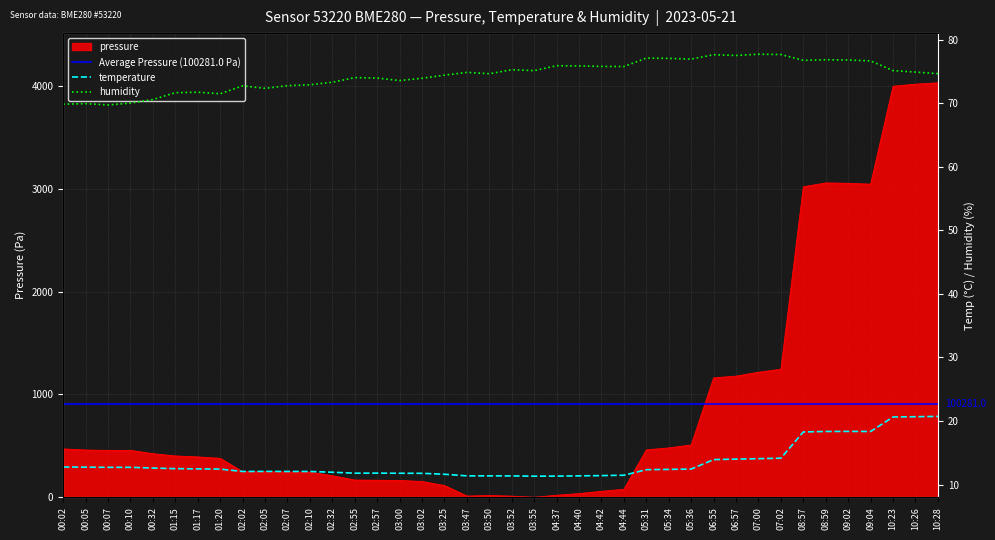

Reading left to right, extract all data points from this chart.

pressure: 470.4	459.2	455.9	455.9	423.7	401.8	392.4	378.8	247.8	249.5	245.2	244.4	209.7	167.3	165.6	163.0	153.6	113.8	11.8	17.0	11.0	0.0	19.7	35.9	58.1	77.6	461.2	479.9	508.9	1161.2	1178.2	1215.9	1244.9	3019.5	3056.7	3053.2	3044.5	3997.1	4017.1	4030.1
temperature: 12.8	12.8	12.7	12.7	12.6	12.5	12.5	12.4	12.1	12.1	12.1	12.1	11.9	11.8	11.8	11.8	11.8	11.6	11.4	11.4	11.4	11.3	11.3	11.4	11.4	11.5	12.3	12.4	12.4	13.9	14.0	14.1	14.2	18.3	18.4	18.4	18.4	20.6	20.7	20.7
humidity: 69.8	69.9	69.7	70.0	70.6	71.6	71.7	71.5	72.7	72.3	72.7	72.9	73.3	74.0	73.9	73.5	73.9	74.4	74.8	74.6	75.2	75.1	75.9	75.8	75.8	75.8	77.1	77.0	76.9	77.6	77.5	77.7	77.6	76.7	76.8	76.8	76.6	75.1	74.9	74.6